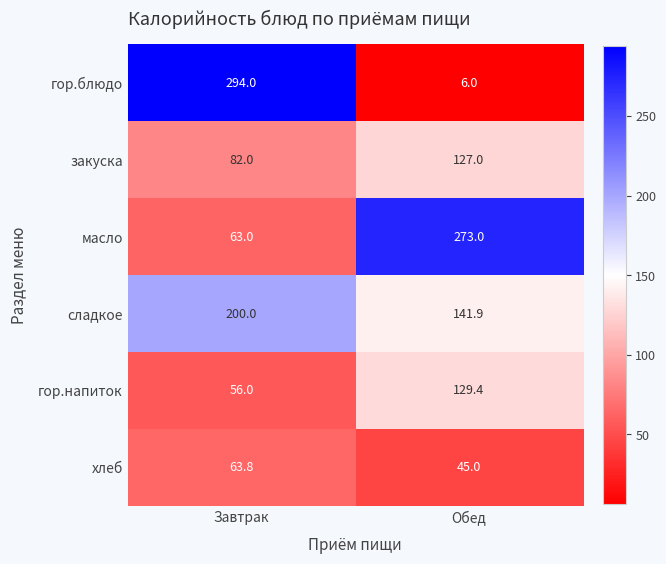

Reading left to right, transcribe all the data shown in this chart.

гор.блюдо: 294.0	6.0
закуска: 82.0	127.0
масло: 63.0	273.0
сладкое: 200.0	141.9
гор.напиток: 56.0	129.4
хлеб: 63.8	45.0